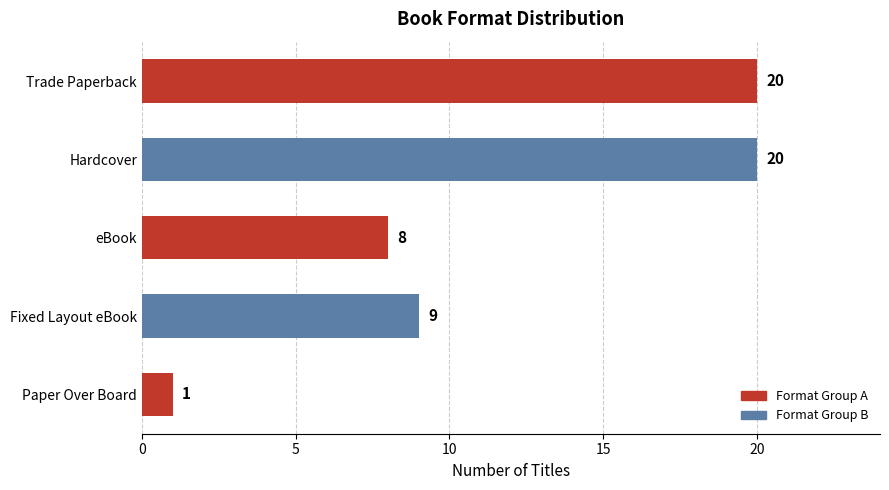

What is the greatest value displayed?

20